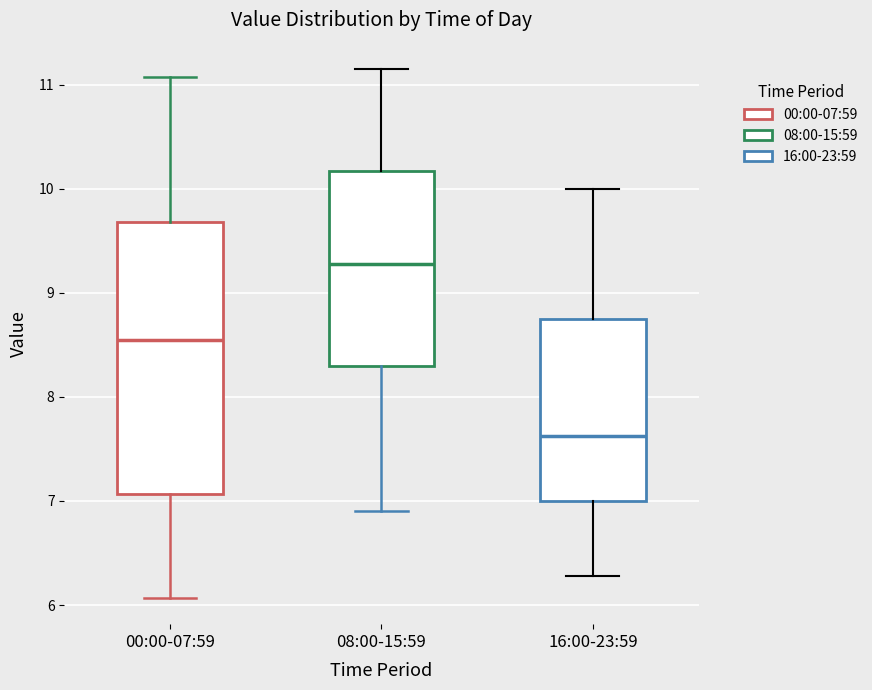

Which box's median line is the lowest?

16:00-23:59